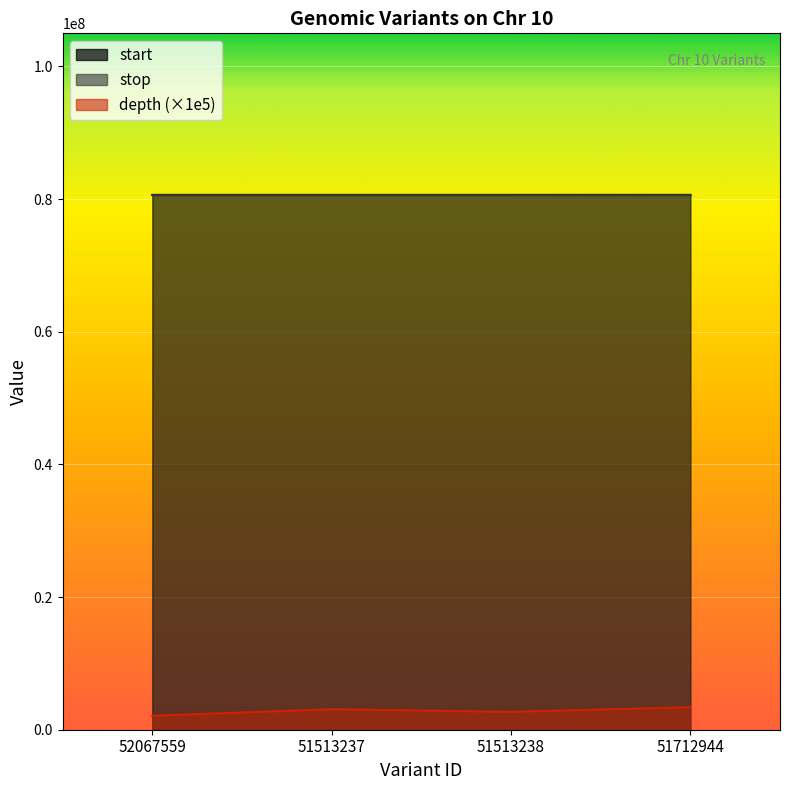

True or false: depth and stop intersect in this chart.

False